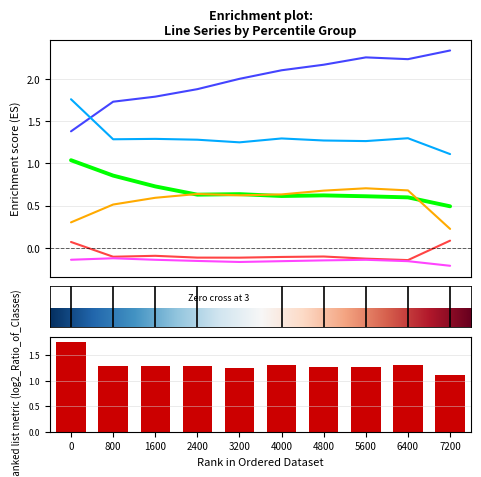

How many data points does each series have?

10